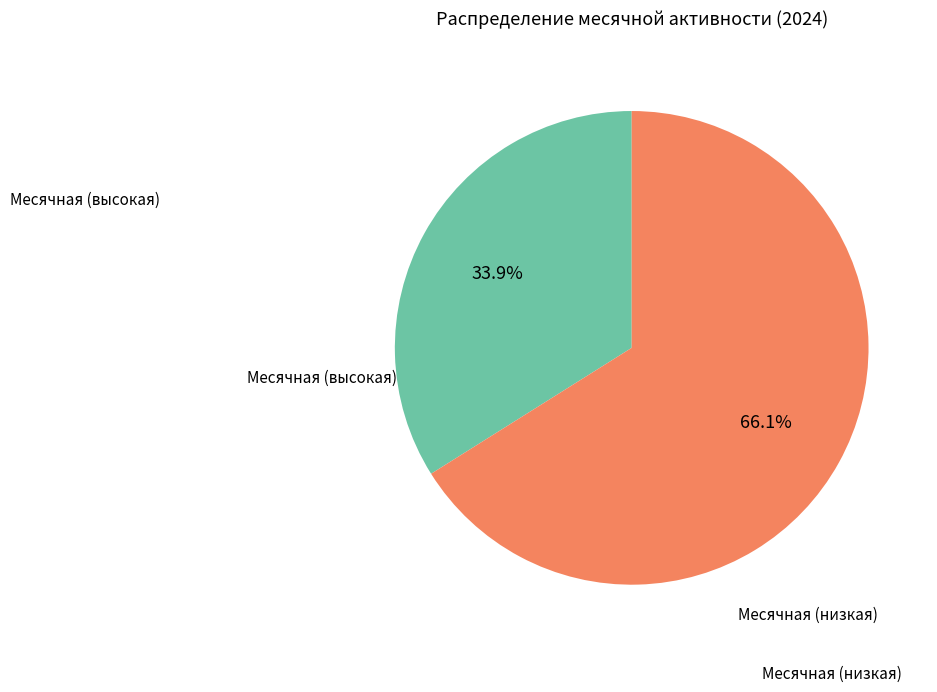

Does any single category account for the majority?

Yes